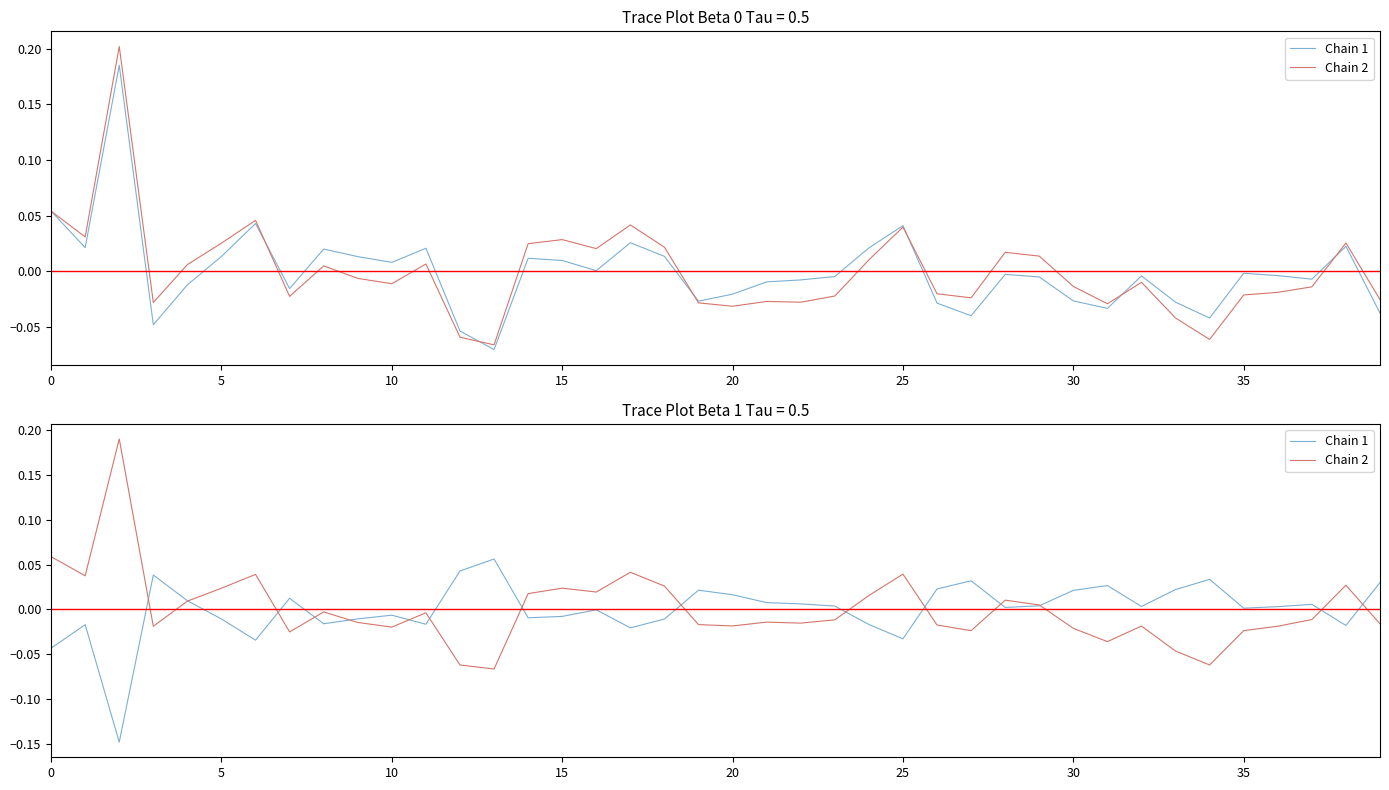

Reading right to left, what are all the values shown in this chart?

Chain 1: 0.0	-0.0	0.0	0.0	0.0	0.0	0.0	0.0	0.0	0.0	0.0	0.0	0.0	0.0	-0.0	-0.0	0.0	0.0	0.0	0.0	0.0	-0.0	-0.0	-0.0	-0.0	-0.0	0.1	0.0	-0.0	-0.0	-0.0	-0.0	0.0	-0.0	-0.0	0.0	0.0	-0.1	-0.0	-0.0
Chain 2: -0.0	0.0	-0.0	-0.0	-0.0	-0.1	-0.0	-0.0	-0.0	-0.0	0.0	0.0	-0.0	-0.0	0.0	0.0	-0.0	-0.0	-0.0	-0.0	-0.0	0.0	0.0	0.0	0.0	0.0	-0.1	-0.1	-0.0	-0.0	-0.0	-0.0	-0.0	0.0	0.0	0.0	-0.0	0.2	0.0	0.1